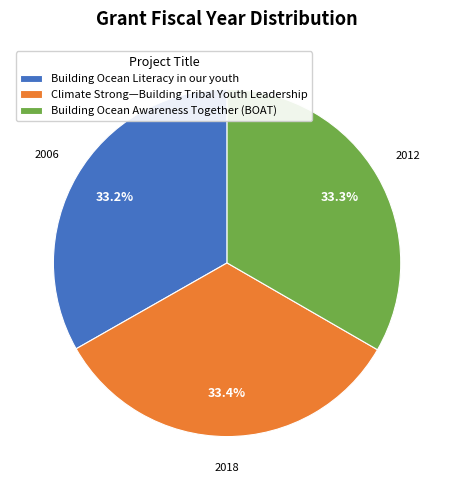

Approximately how many times larger is the value at Climate Strong—Building Tribal Youth Leadership compared to Building Ocean Awareness Together (BOAT)?

1.0